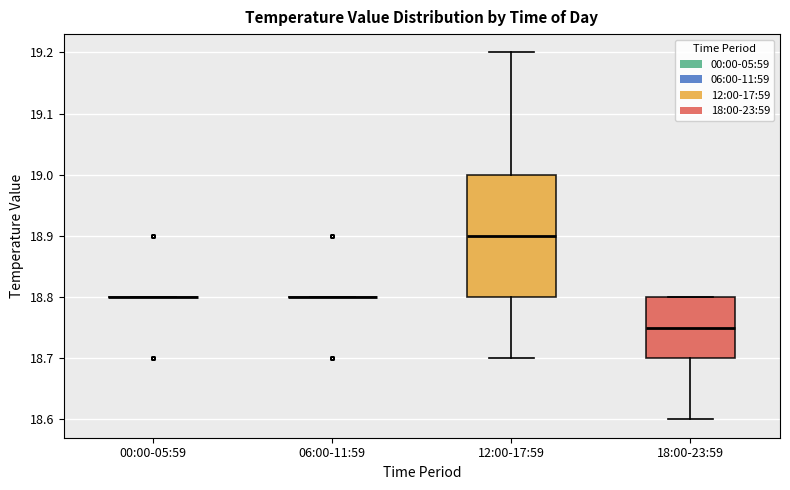

Which box is the tallest, from its lower edge to its upper edge?

12:00-17:59